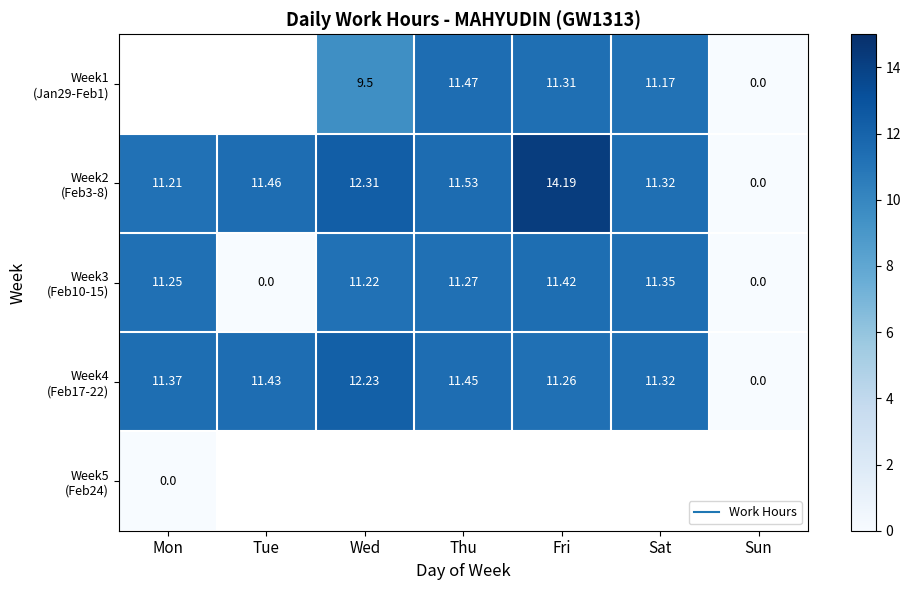

How many distinct data groups are displayed?

5